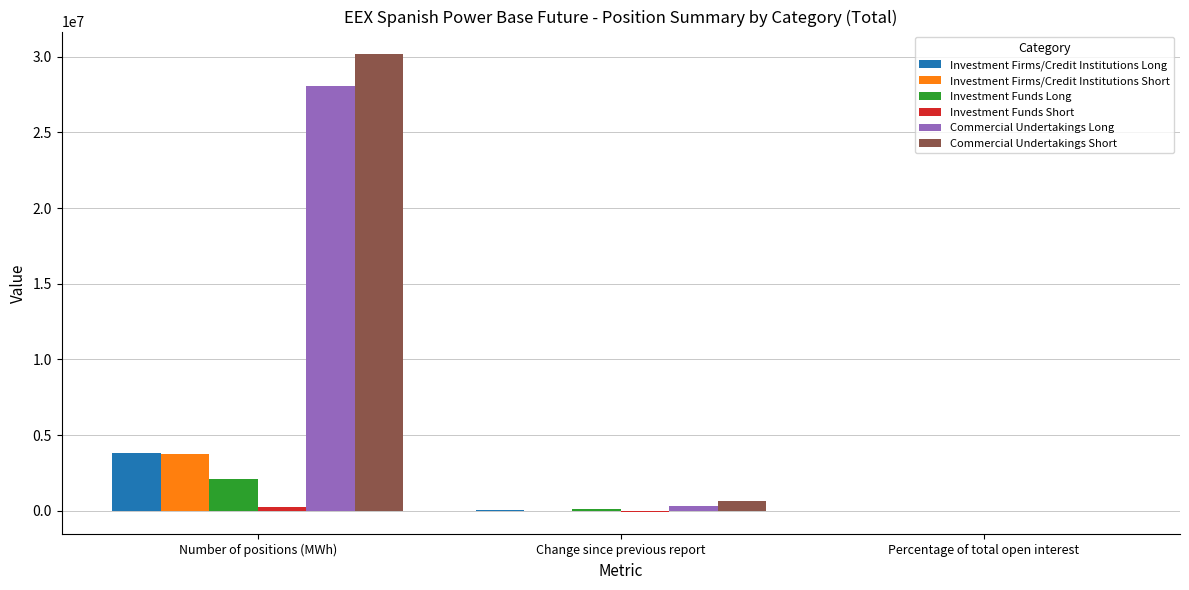

At which label is Commercial Undertakings Long closest to 14043989?

Change since previous report